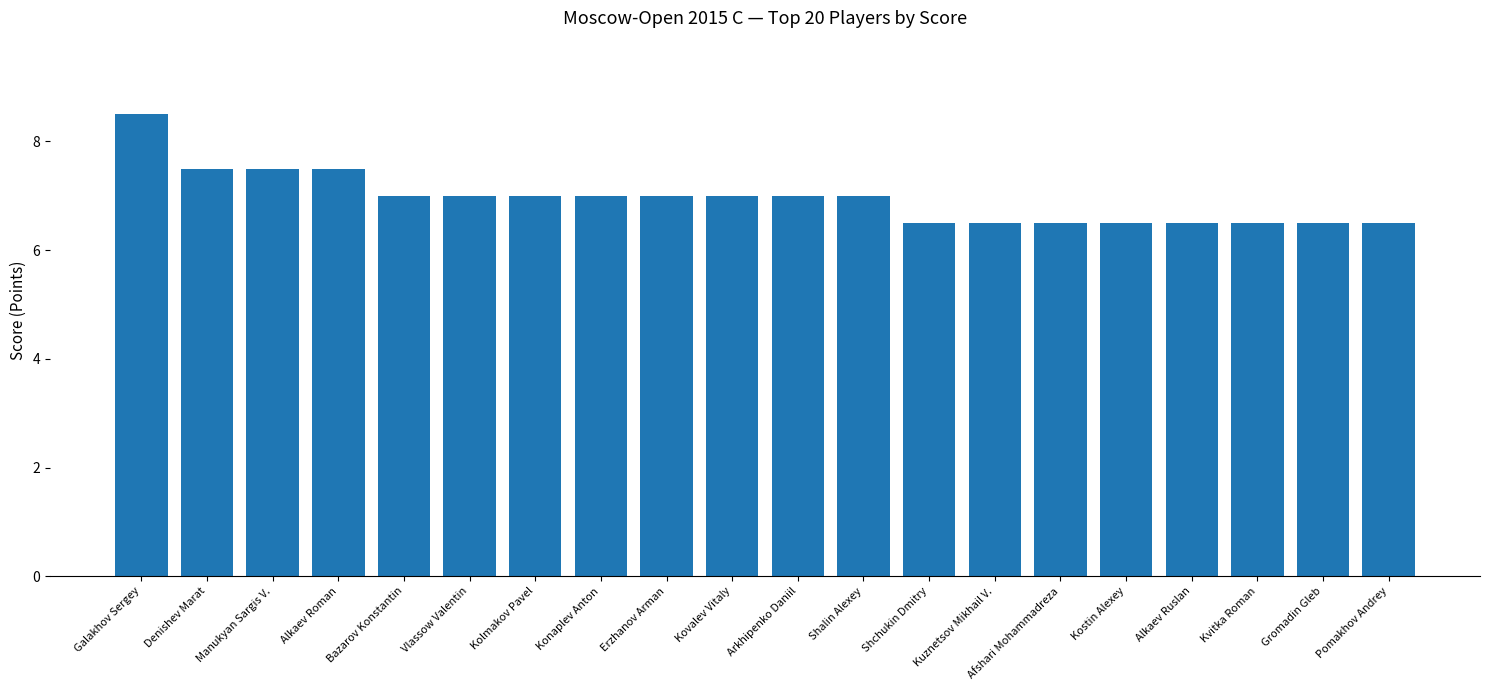

Which has a higher value, Pomakhov Andrey or Vlassow Valentin?

Vlassow Valentin